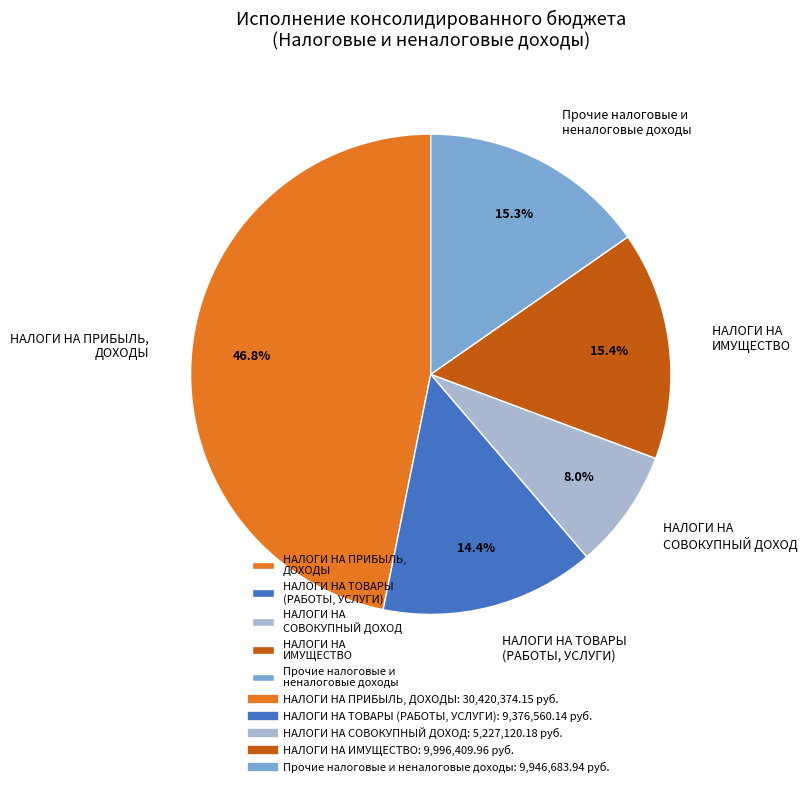

Is it true that НАЛОГИ НА ПРИБЫЛЬ, ДОХОДЫ is 58% of the pie?

False